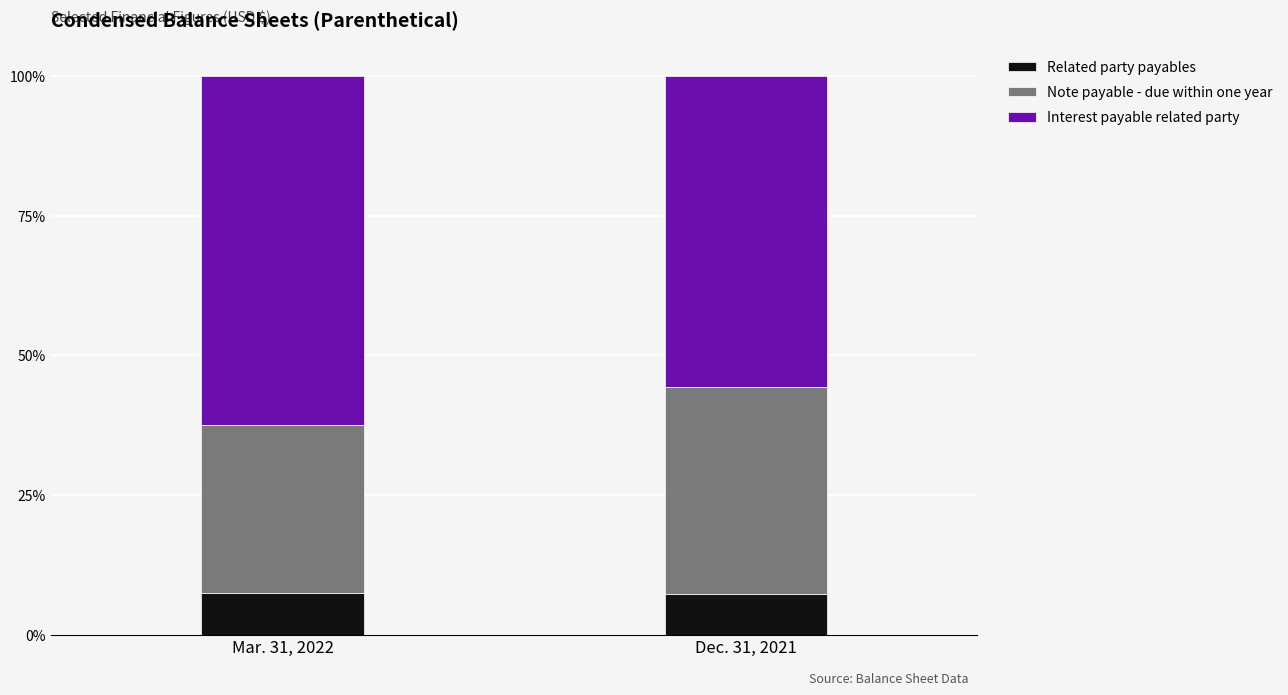

What is the label of the 1st bar from the left?

Mar. 31, 2022